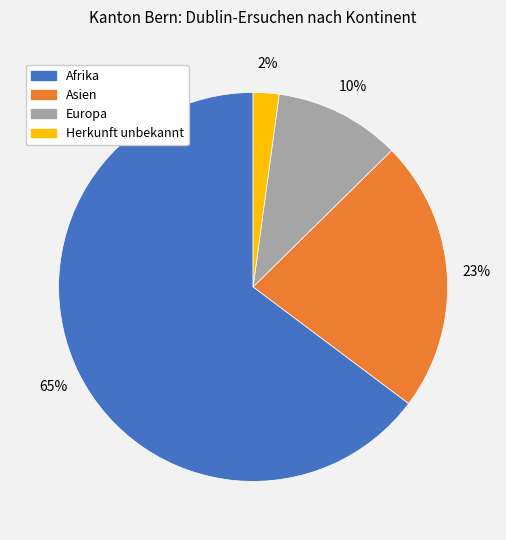

The Asien slice represents 23% of the pie. True or false?

True